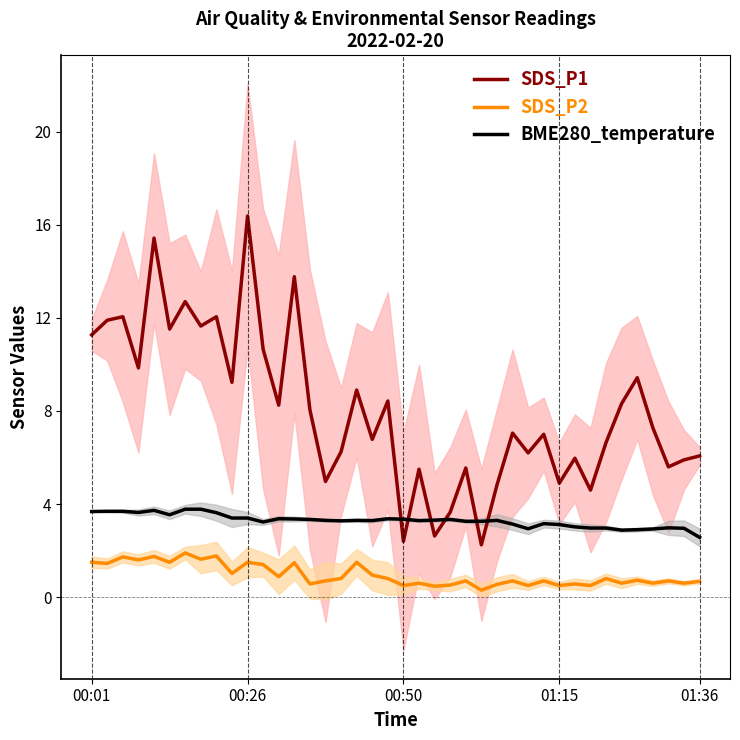

True or false: SDS_P1 and SDS_P2 intersect in this chart.

False